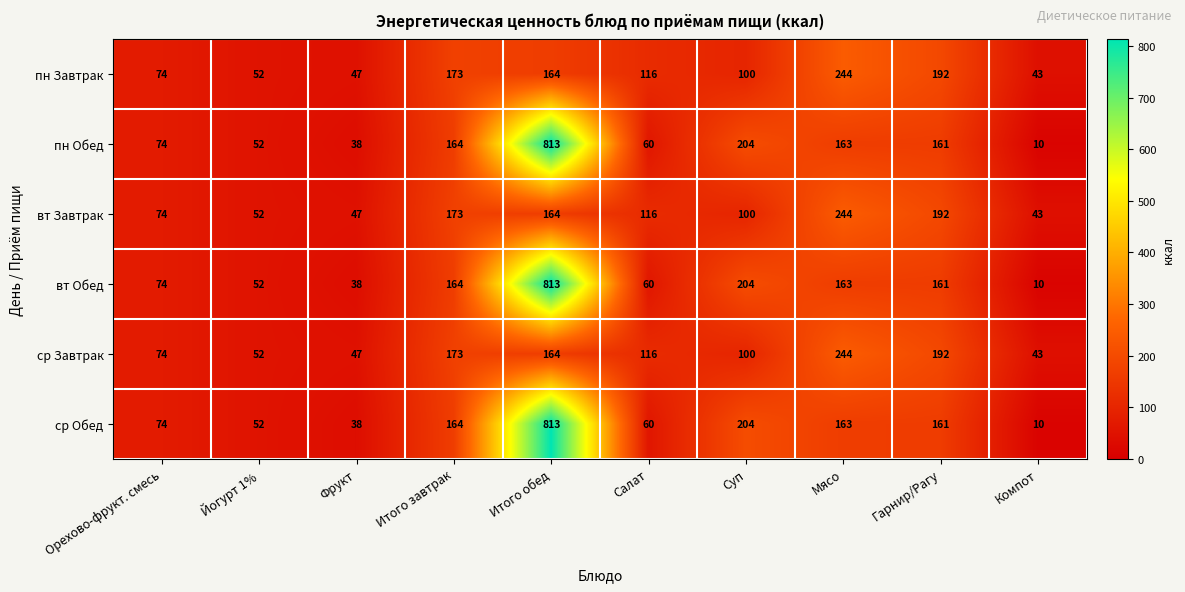

What is the maximum value shown in the chart?

813